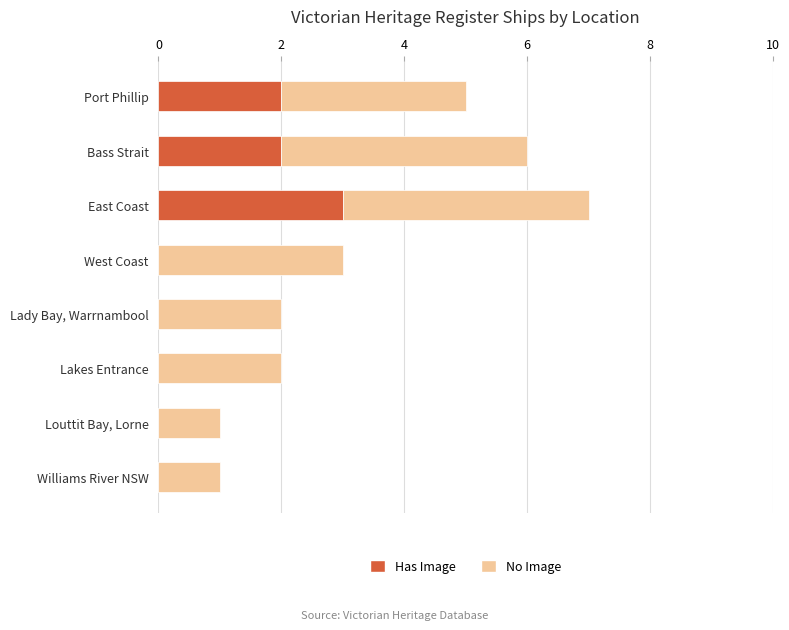

The Has Image series shows 2 at Bass Strait. True or false?

True